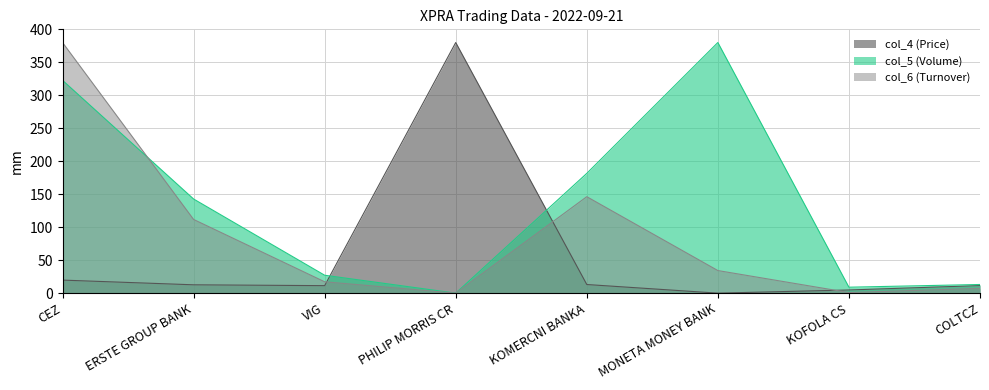

What is the total value across all series at KOMERCNI BANKA?

340.9